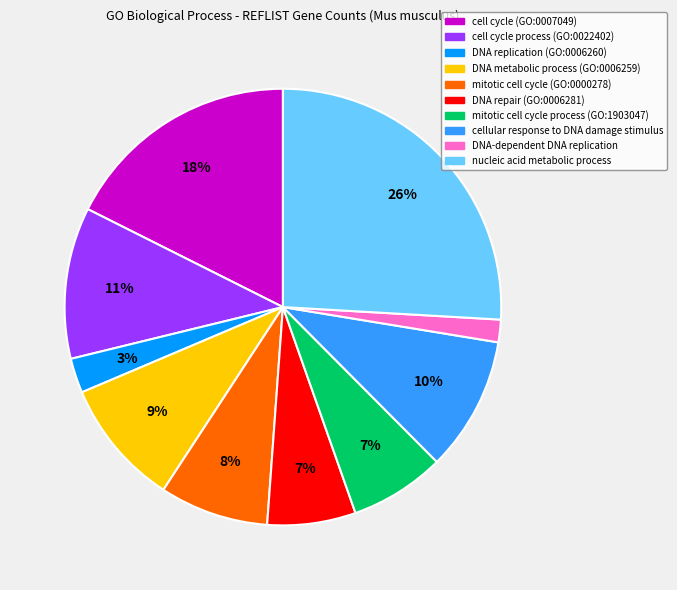

To the nearest percent, what portion does mitotic cell cycle (GO:0000278) represent?

8%